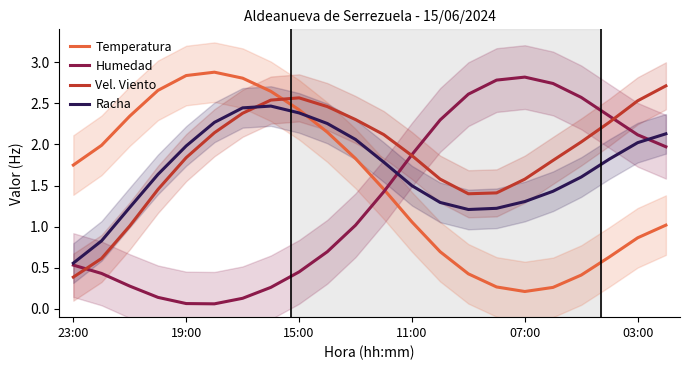

Reading left to right, extract all data points from this chart.

Temperatura: 1.7	2.0	2.3	2.7	2.8	2.9	2.8	2.6	2.4	2.1	1.8	1.5	1.1	0.7	0.4	0.3	0.2	0.3	0.4	0.6	0.9	1.0
Humedad: 0.5	0.4	0.3	0.1	0.1	0.1	0.1	0.3	0.5	0.7	1.0	1.4	1.9	2.3	2.6	2.8	2.8	2.7	2.6	2.3	2.1	2.0
Vel. Viento: 0.4	0.6	1.0	1.5	1.8	2.1	2.4	2.5	2.6	2.5	2.3	2.1	1.9	1.6	1.4	1.4	1.6	1.8	2.0	2.3	2.5	2.7
Racha: 0.6	0.8	1.2	1.6	2.0	2.3	2.4	2.5	2.4	2.3	2.1	1.8	1.5	1.3	1.2	1.2	1.3	1.4	1.6	1.8	2.0	2.1